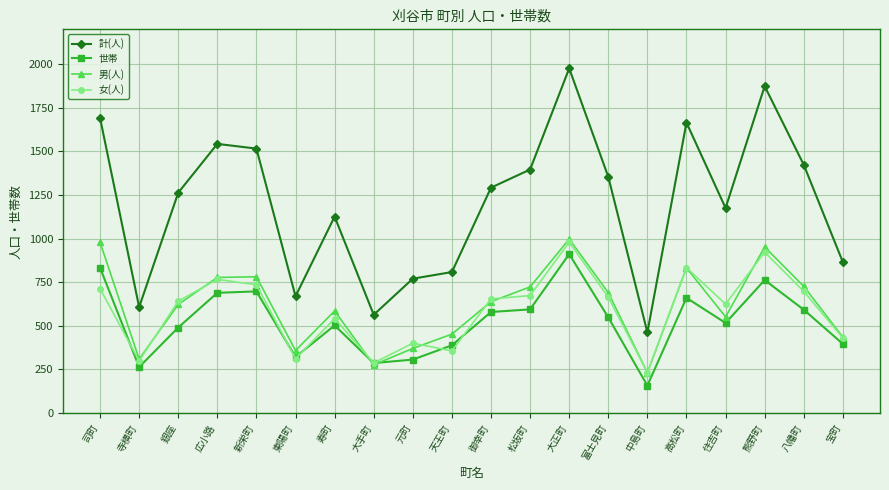

What is the sum of all 女(人) values?

11755